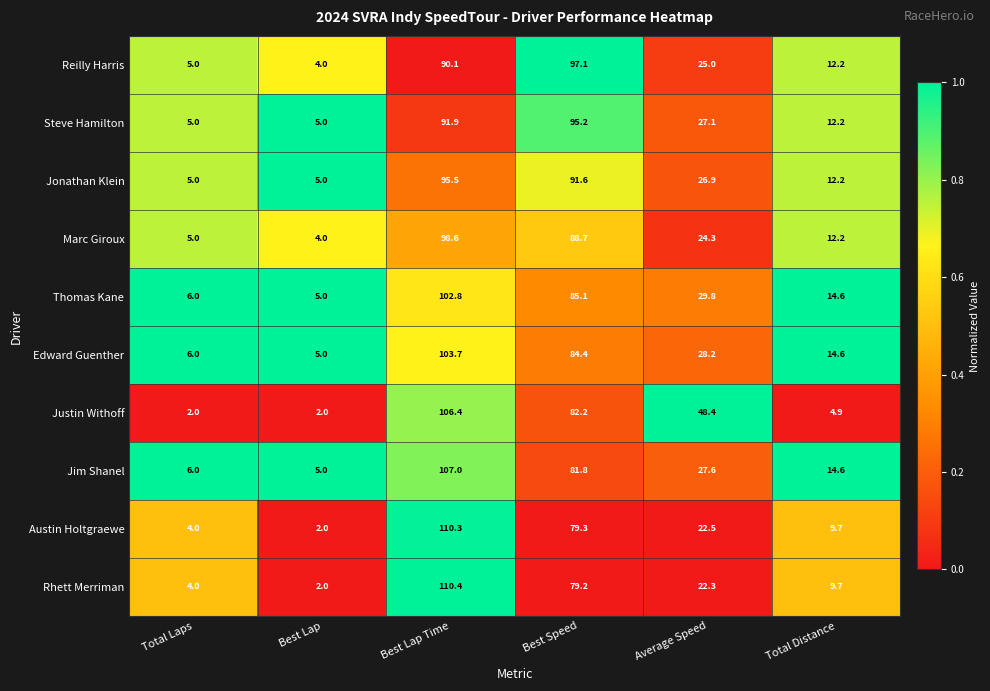

True or false: Jim Shanel has a value of 8.5 at Total Distance.

False